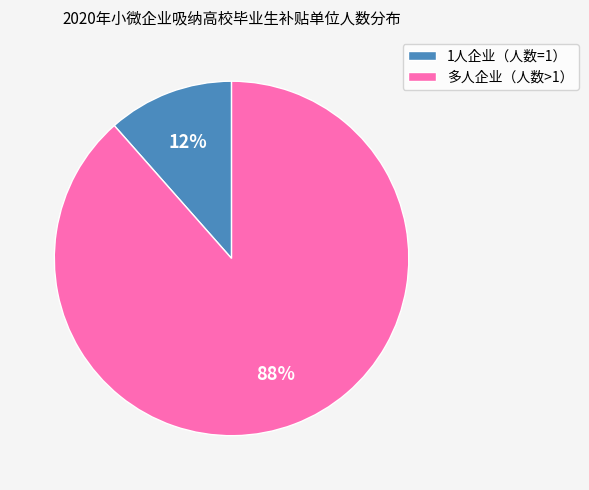

Is there any slice that represents more than half of the pie?

Yes